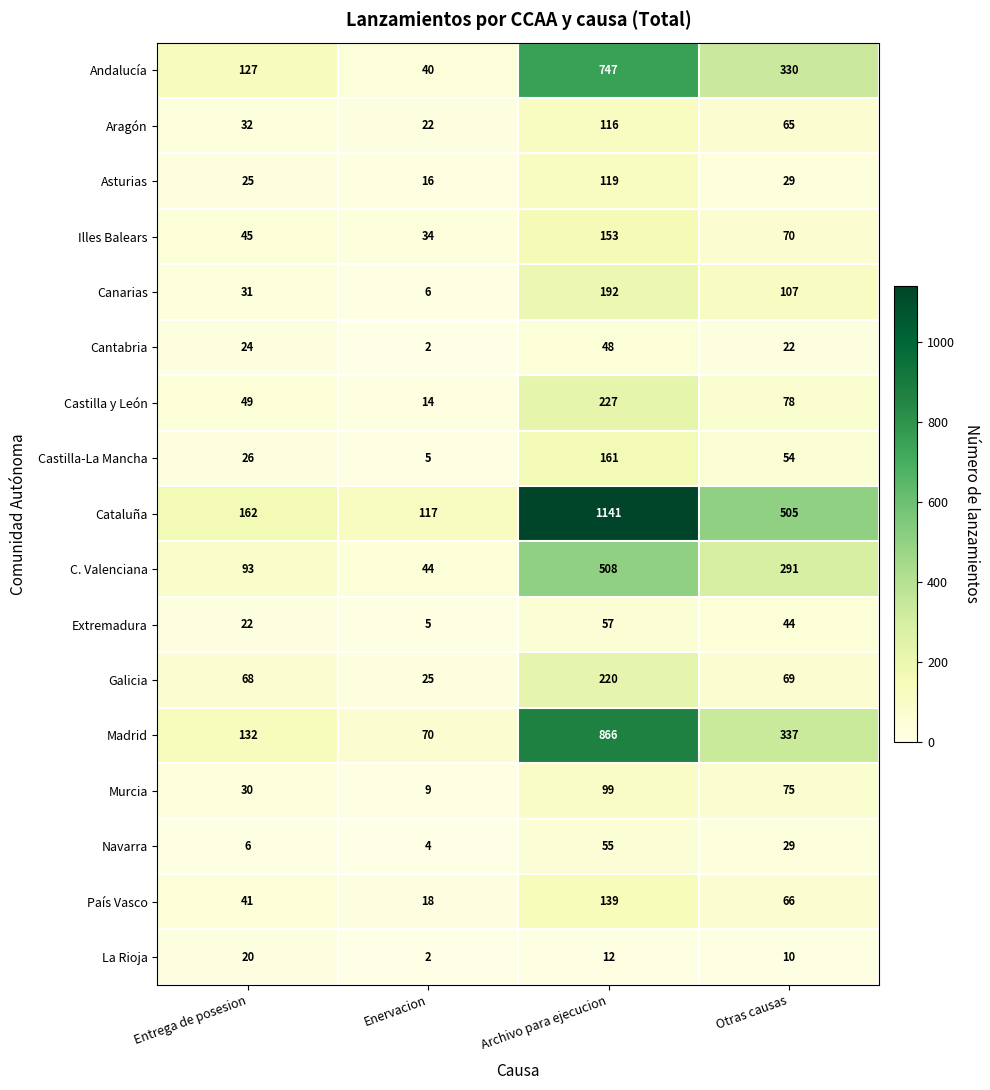

Which series has the largest range (max minus min)?

Cataluña